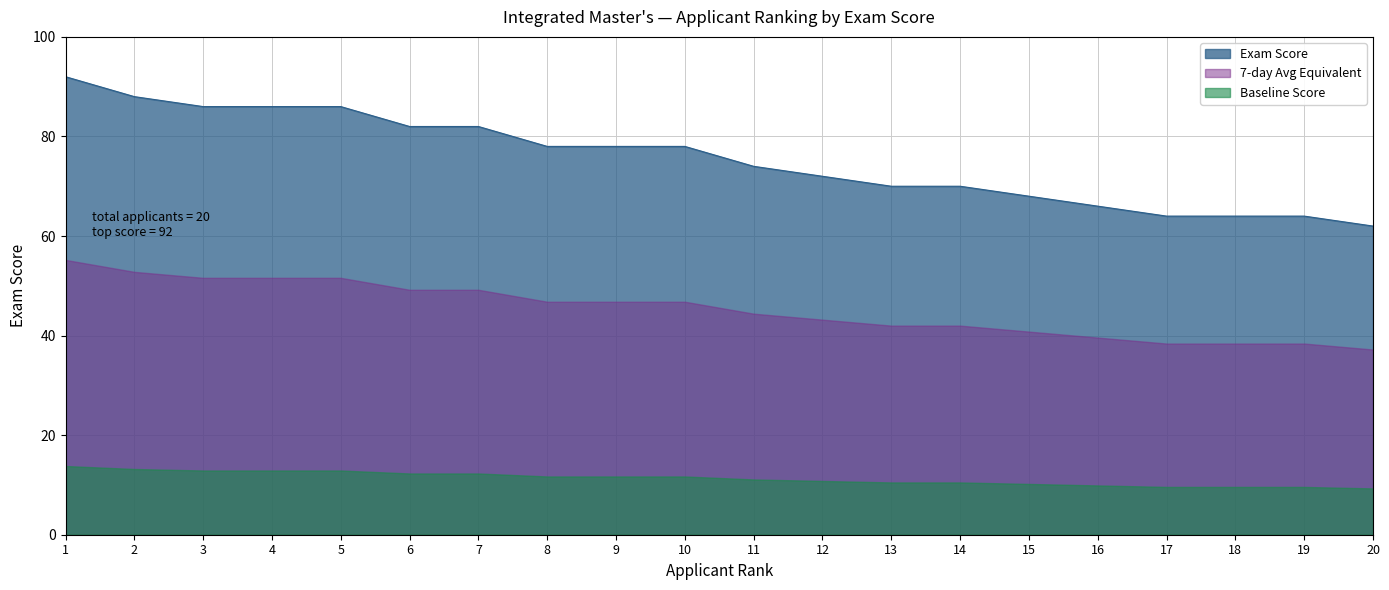

Reading left to right, list all the values displayed in this chart.

1=92	2=88	3=86	4=86	5=86	6=82	7=82	8=78	9=78	10=78	11=74	12=72	13=70	14=70	15=68	16=66	17=64	18=64	19=64	20=62